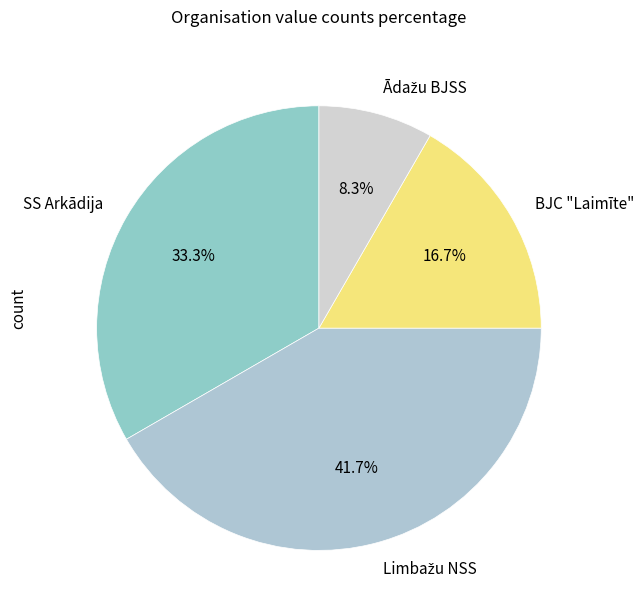

To the nearest percent, what portion does BJC "Laimīte" represent?

17%